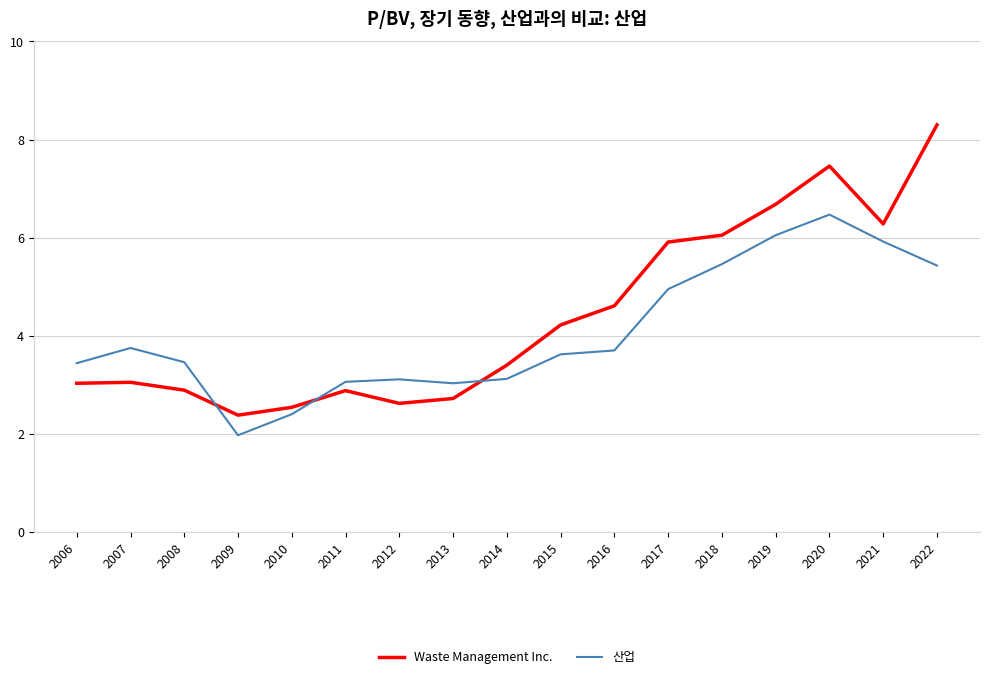

What is the lowest value of the Waste Management Inc. series?

2.4